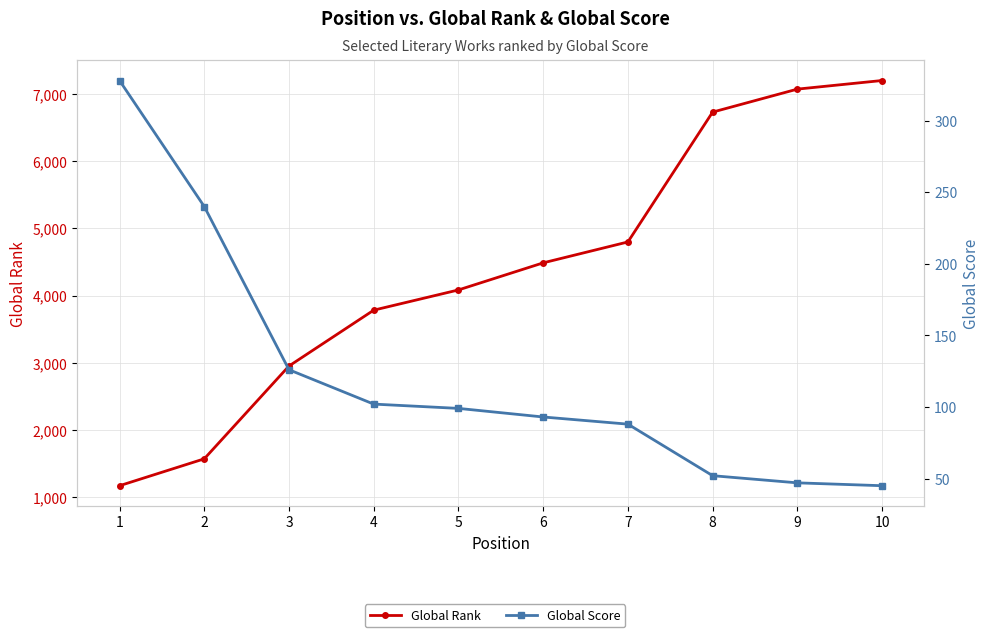

At which label does Global Rank first exceed 4486?

7